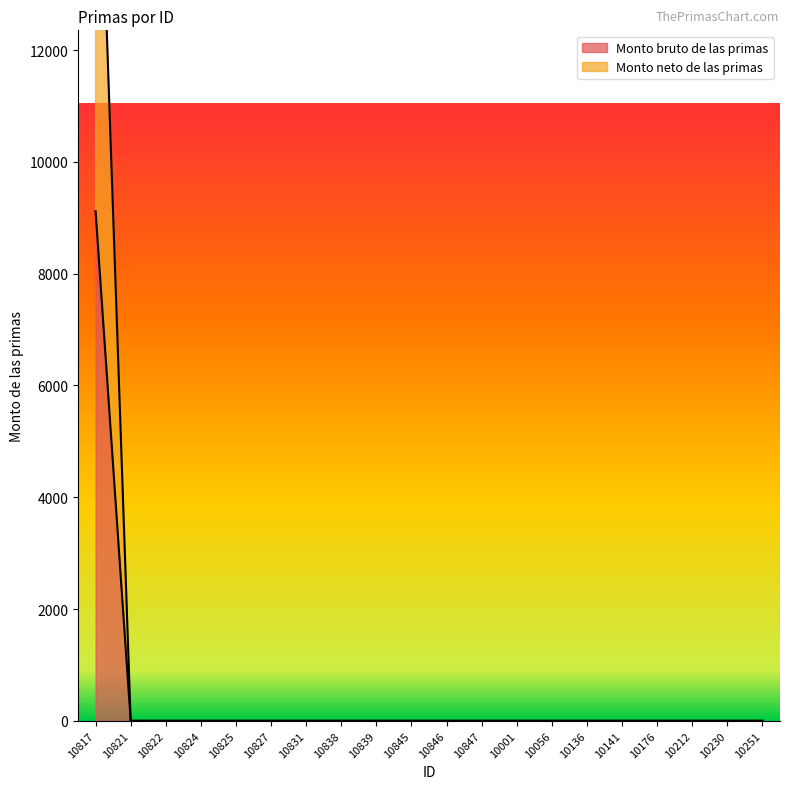

How many data points in Monto bruto de las primas are above 0?

1